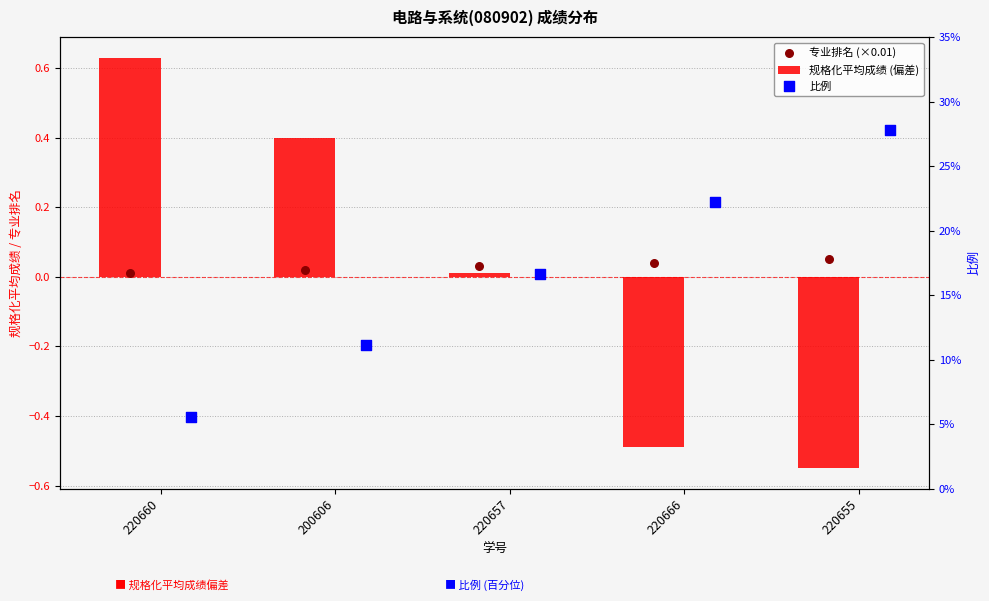

At which category is the sum across all series the highest?

220660